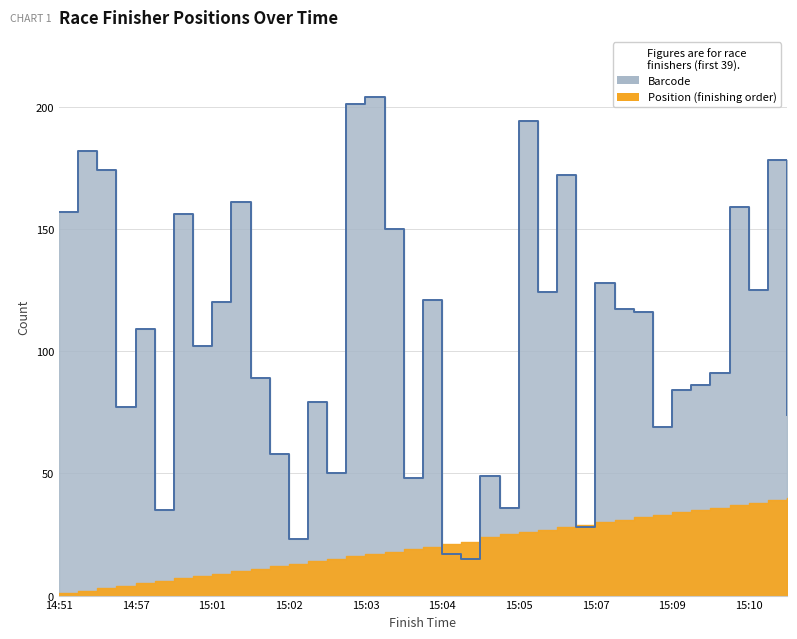

True or false: the data shows 69 at 15:08.

True